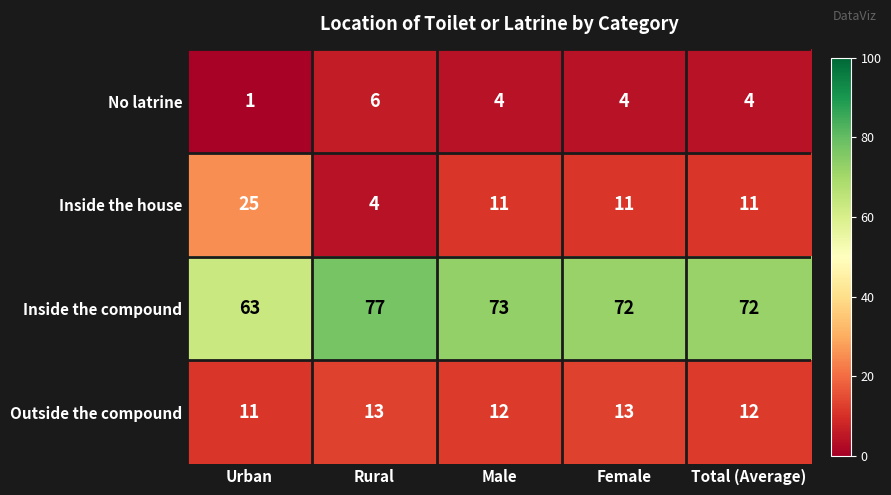

How many series are shown in this chart?

4